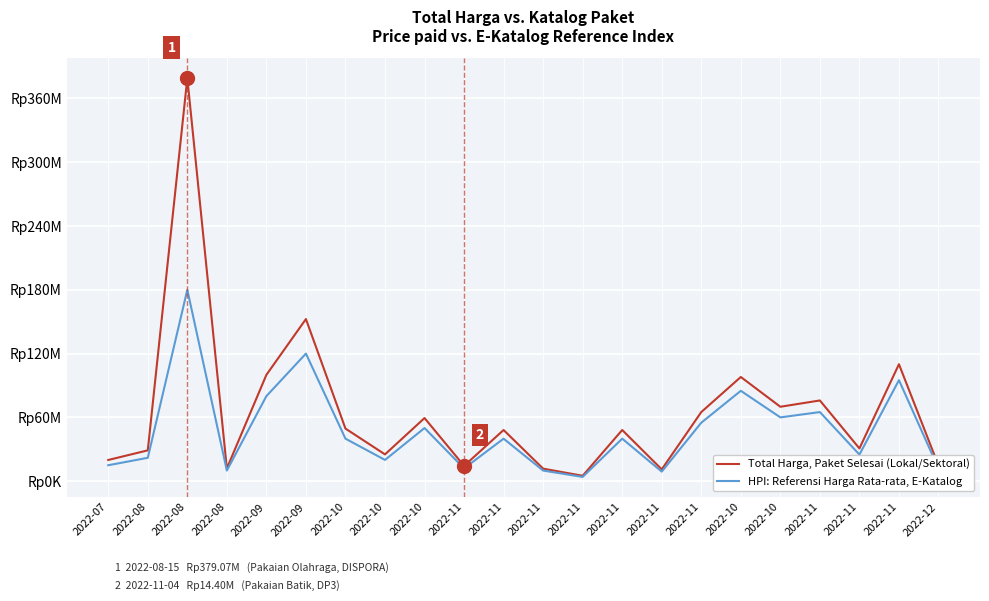

Does the chart display data point markers on the line(s)?

No